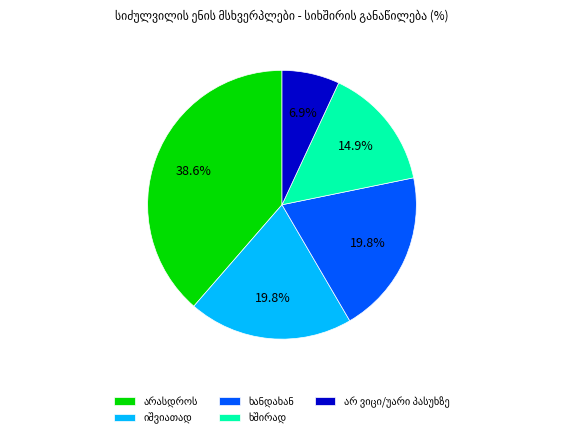

To the nearest percent, what is the average slice percentage?

20%